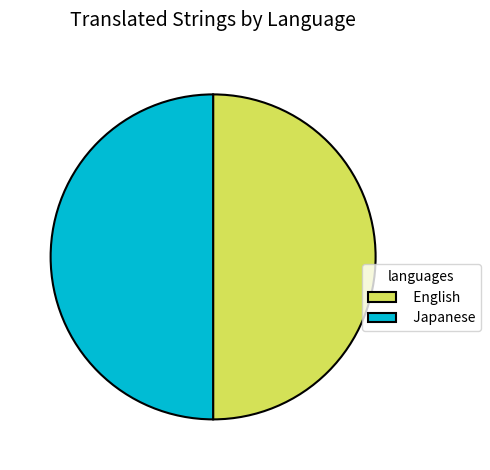

Is the sum of English and Japanese greater than half?

Yes